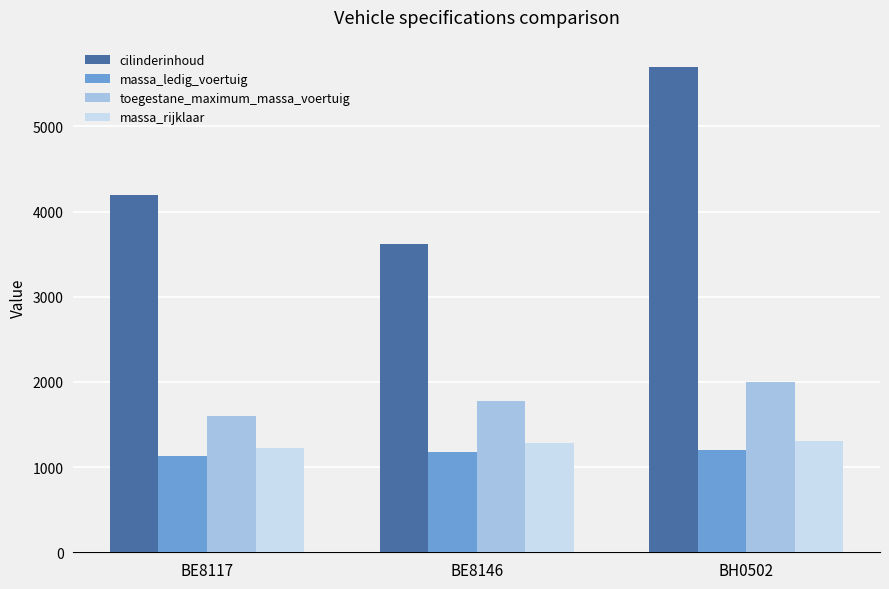

Is the value of toegestane_maximum_massa_voertuig at BH0502 greater than the value of massa_ledig_voertuig at BH0502?

Yes